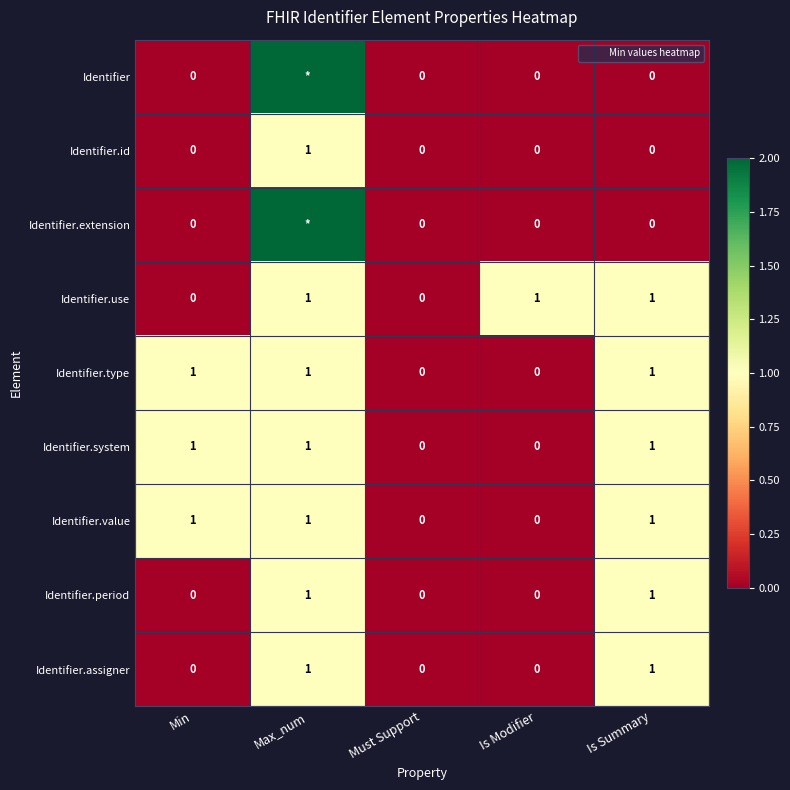

At which label is Identifier.value closest to 0?

Must Support